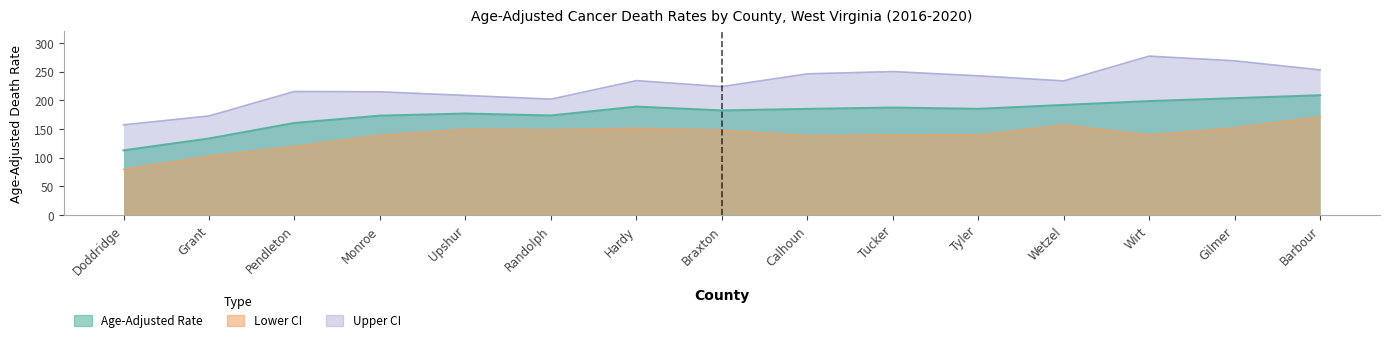

Where is the first local minimum for Lower CI?

Randolph